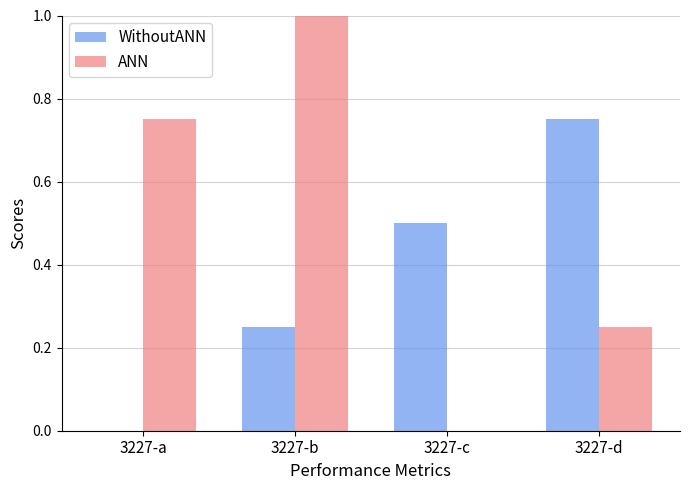

The WithoutANN series shows -0.4 at 3227-a. True or false?

False